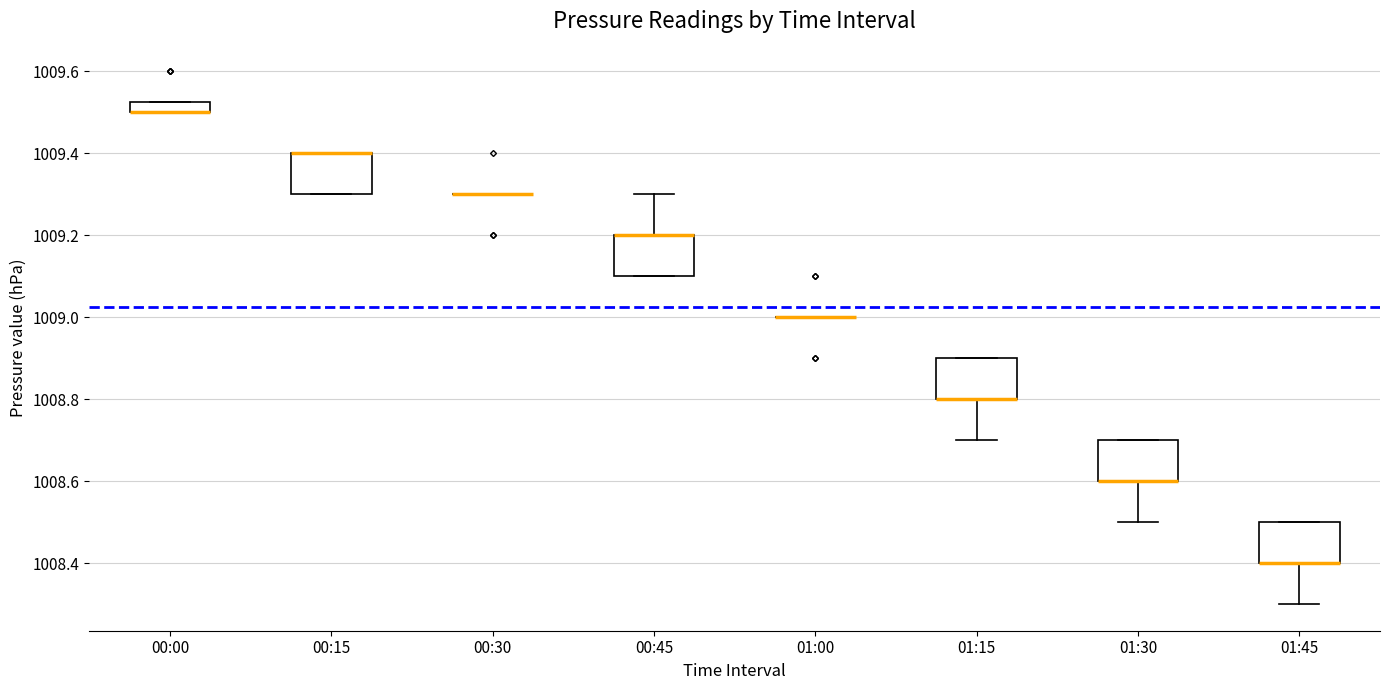

Where is the upper edge of the box for 01:15 on the y-axis? The values are not printed on the chart, so give them approximately, as read against the axis.

1008.90